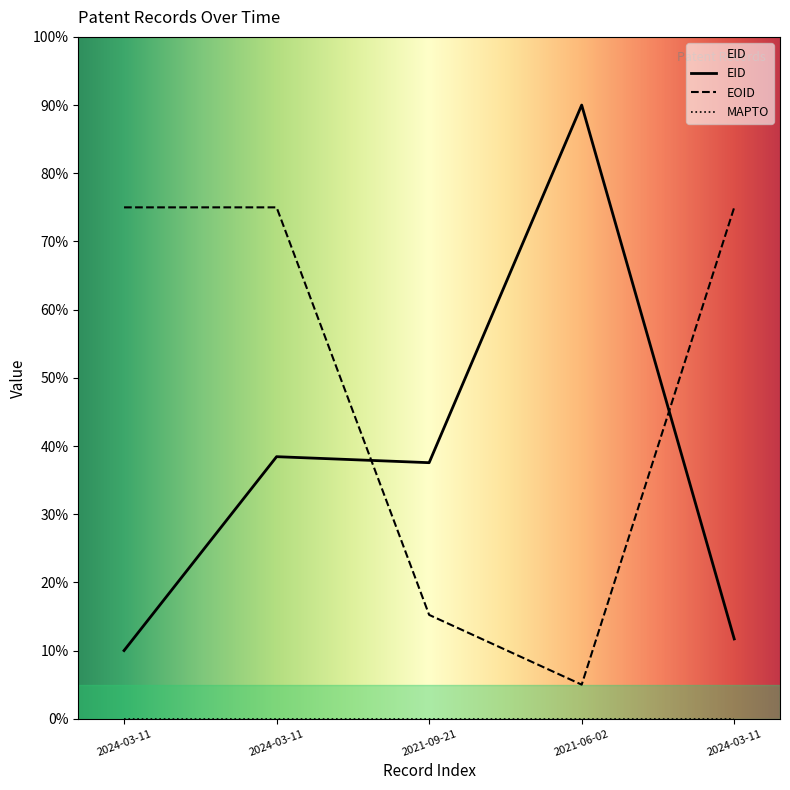

What is the maximum value for EID?

90.0